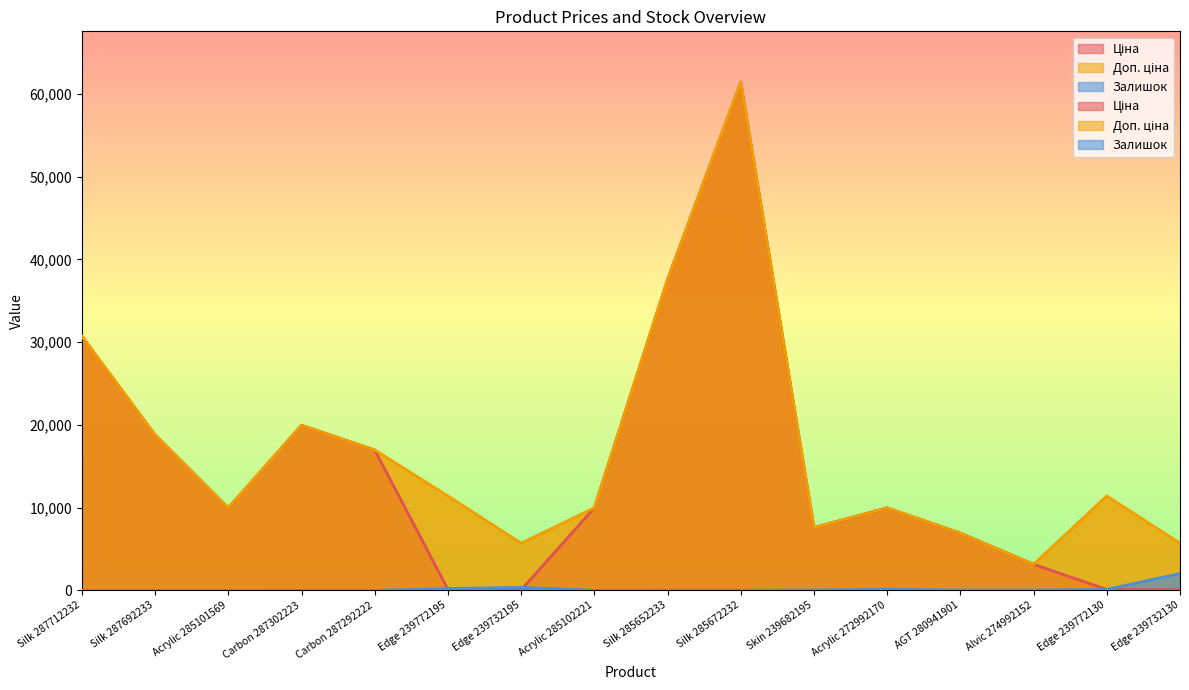

What is the difference between the maximum and second lowest values in the Залишок series?

2033.0